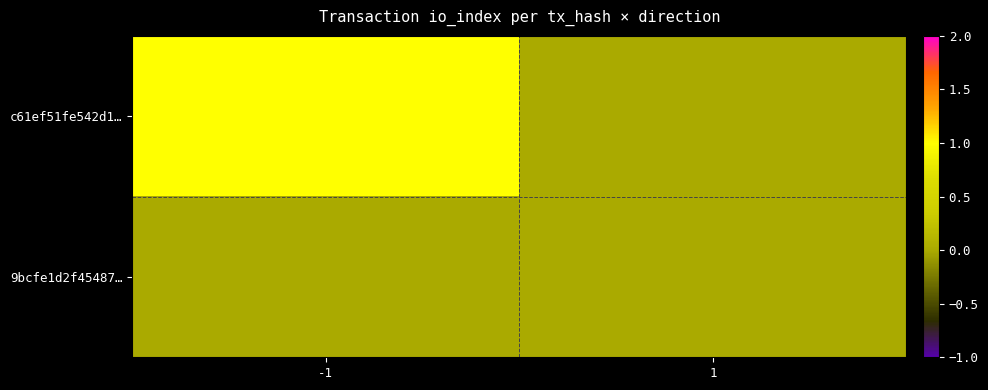

Reading right to left, extract all data points from this chart.

c61ef51fe542d1…: 1=0	-1=1
9bcfe1d2f45487…: 1=0	-1=0